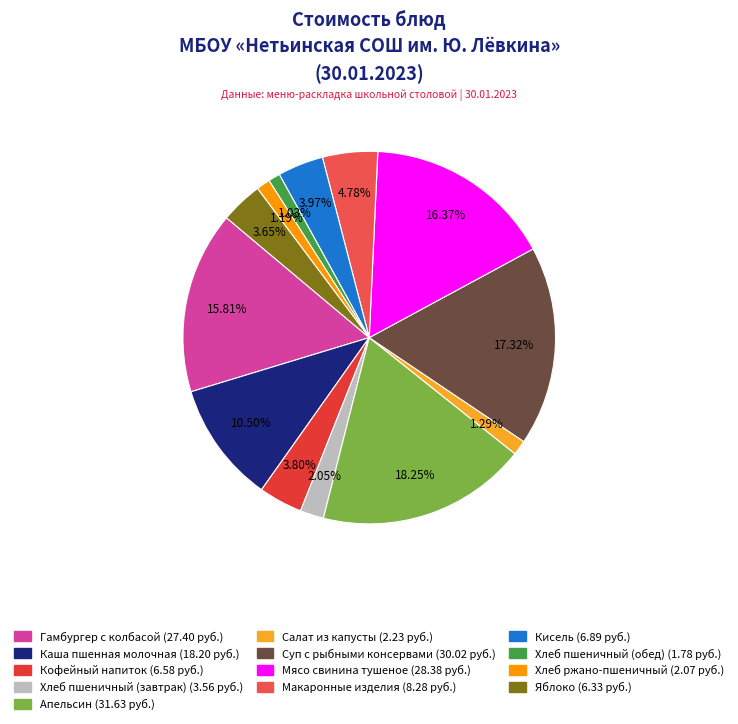

How many slices are in this pie chart?

13